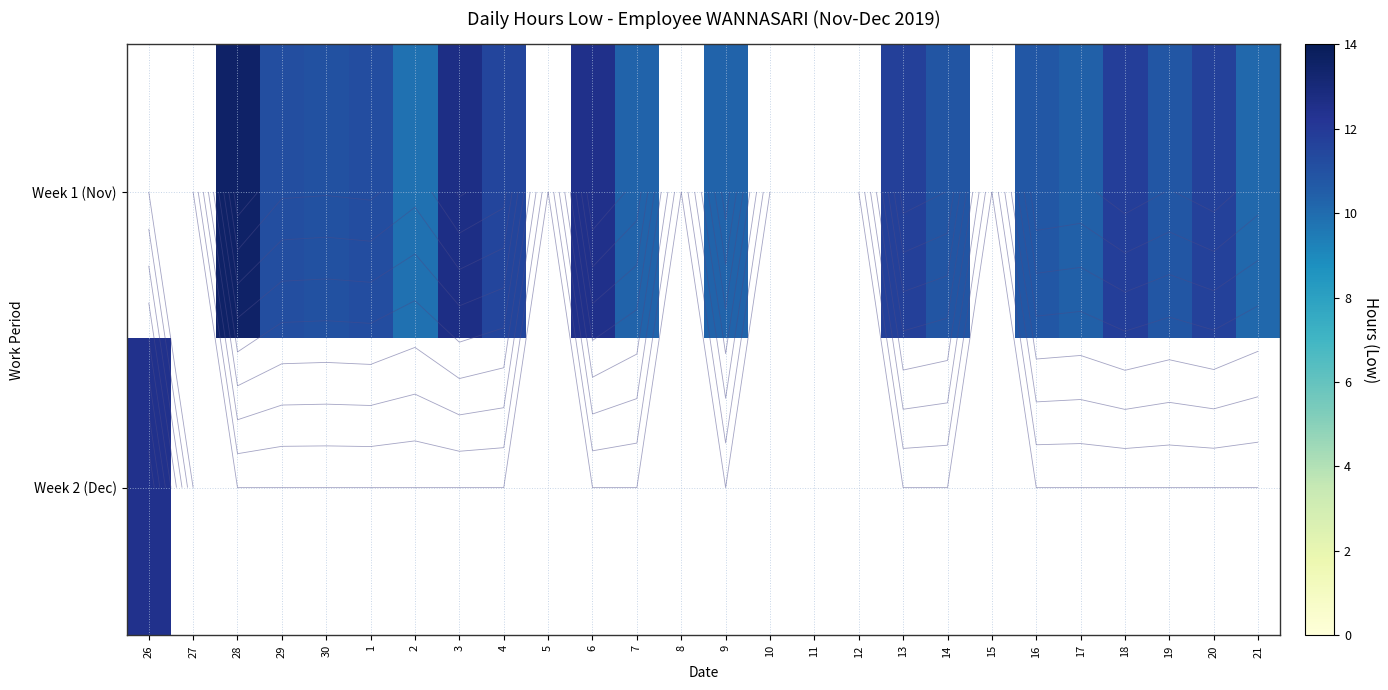

Which category has the highest value across all series?

28